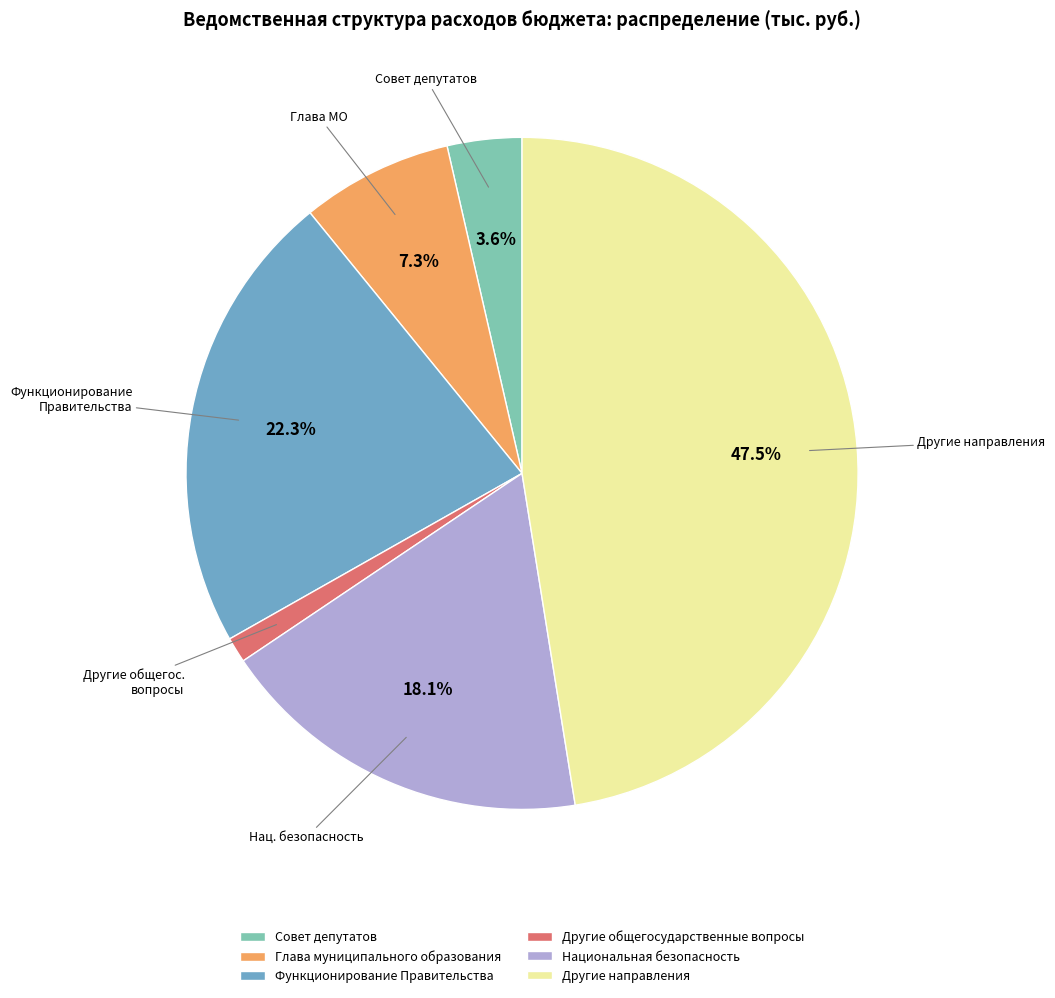

How many slices are in this pie chart?

6